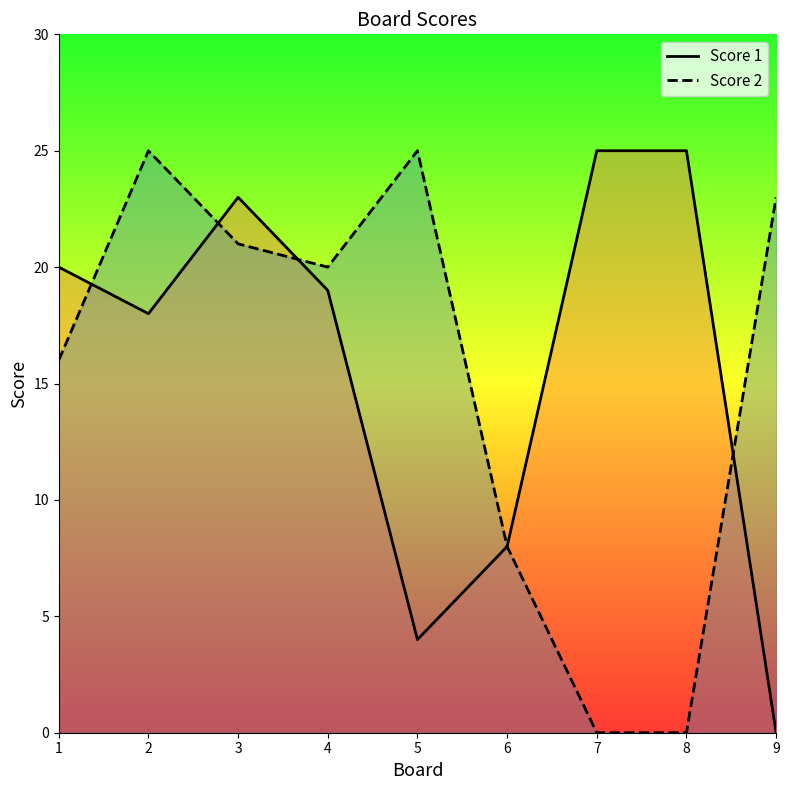

True or false: Score 2 has more than 0 points higher than both neighbors.

True